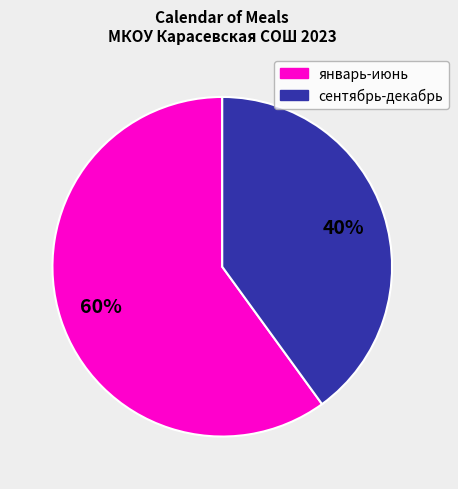

True or false: январь-июнь accounts for 36% of the total.

False